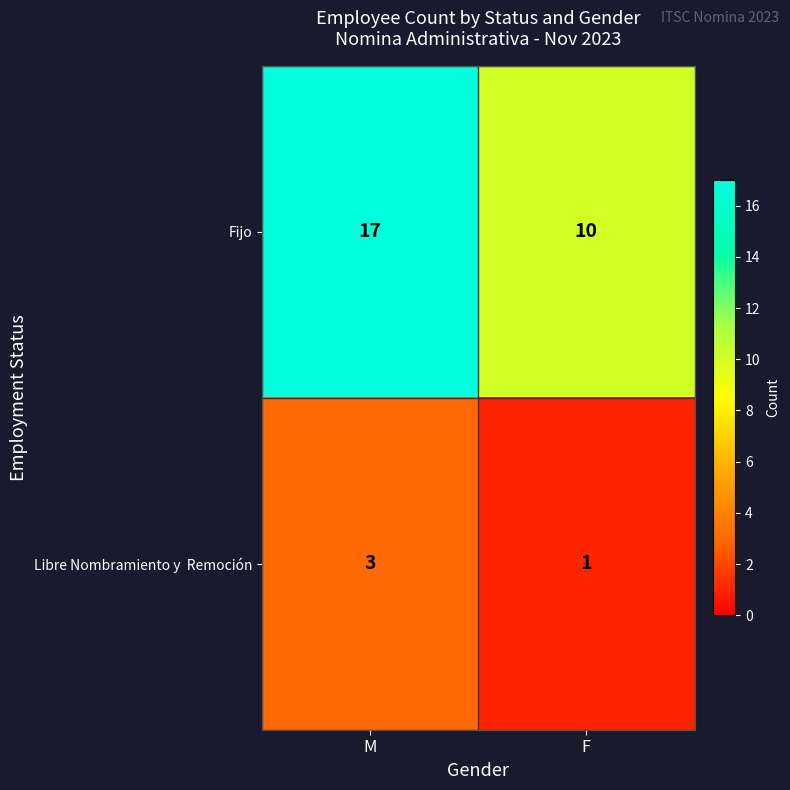

Between M and F, which series saw the biggest shift?

Fijo